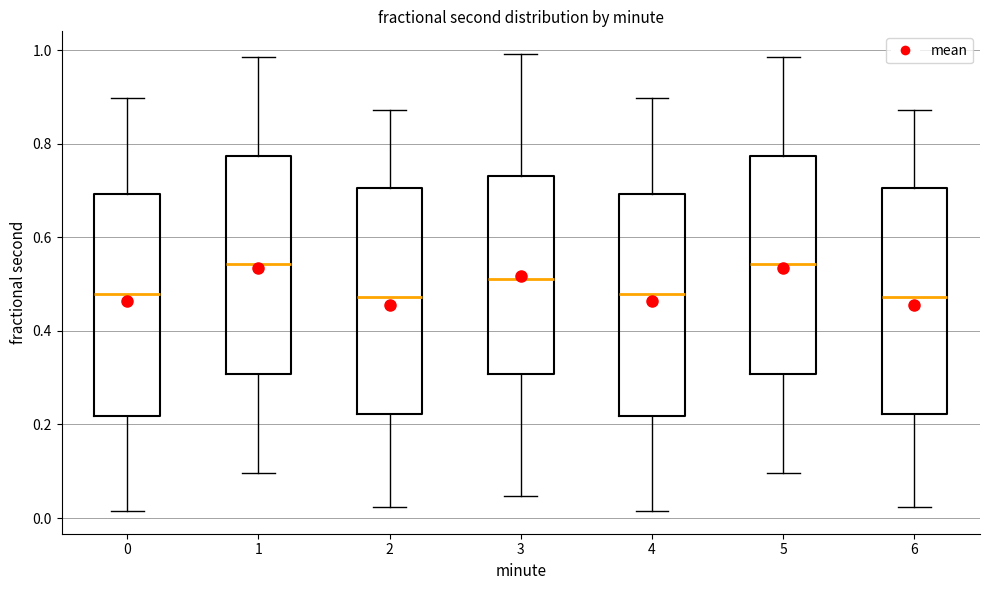

Where is the upper edge of the box at x = 5 on the y-axis? The values are not printed on the chart, so give them approximately, as read against the axis.

0.78